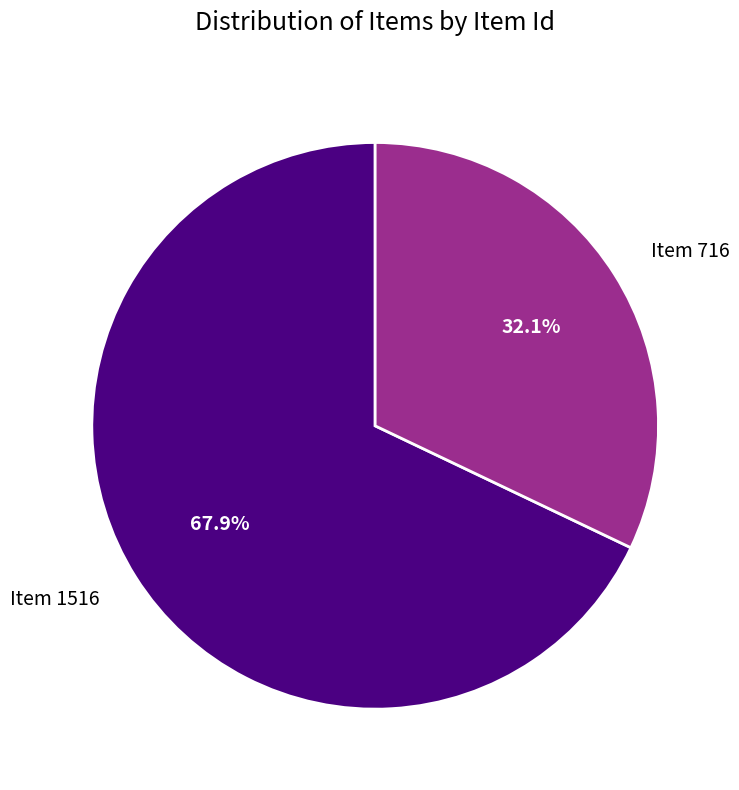

Which slice represents more than half of the pie?

Item 1516